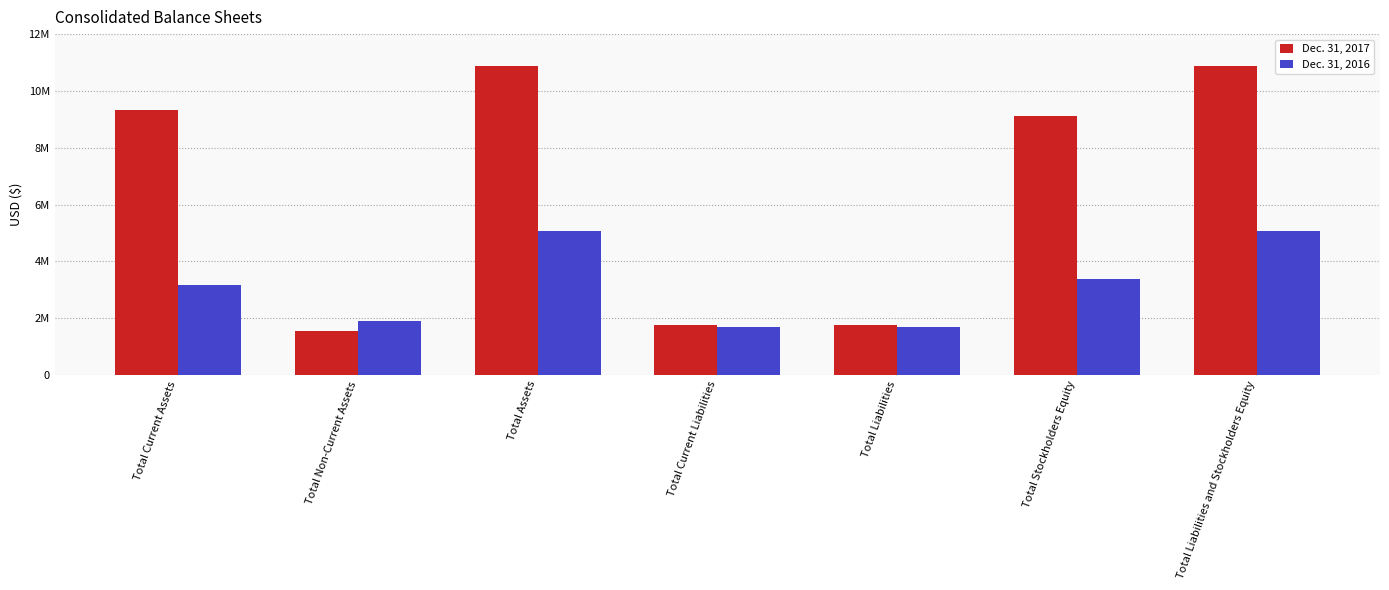

What are all the series names shown in the legend?

Dec. 31, 2017, Dec. 31, 2016